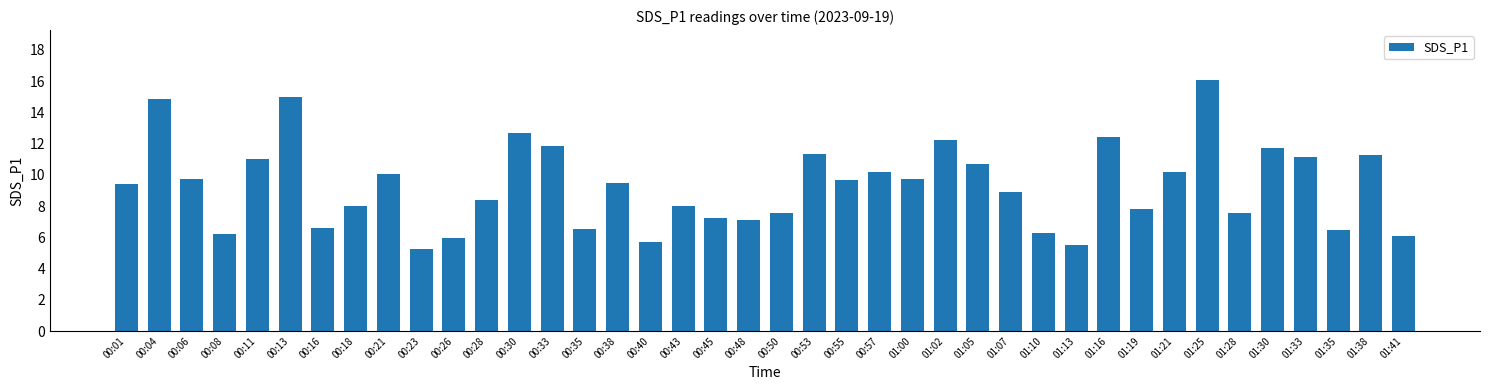

Approximately how many times larger is the value at 01:35 compared to 01:41?

1.1